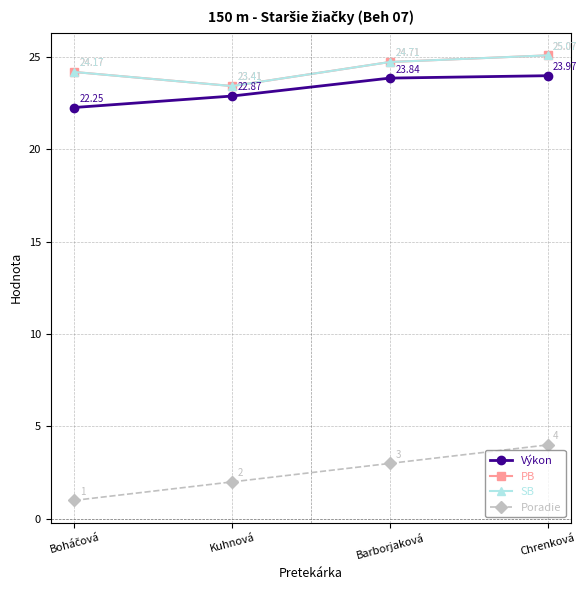

True or false: Poradie and PB cross at least once.

False